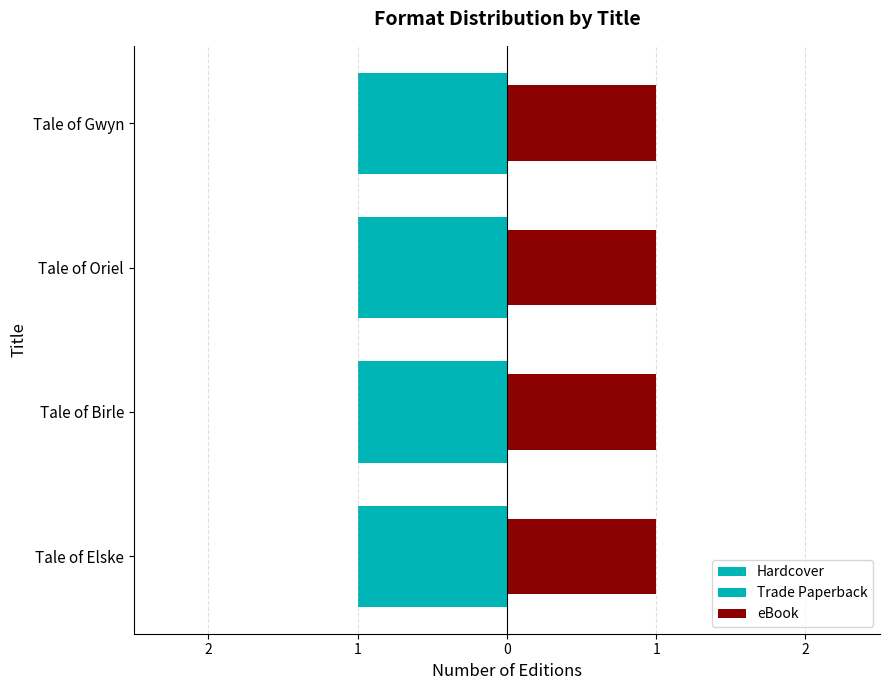

What is the average value of the Trade Paperback series?

0.3